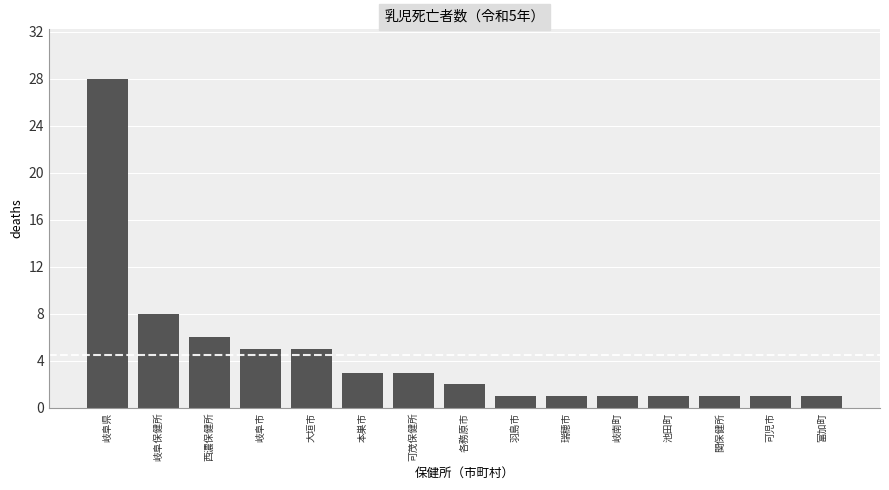

How many series are shown in this chart?

1